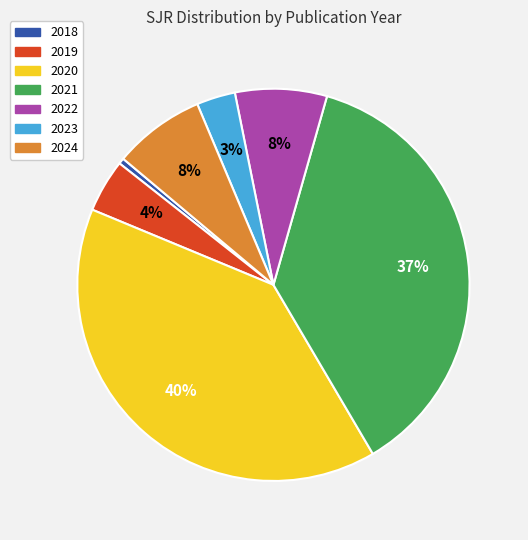

Between 2018 and 2024, which is larger?

2024